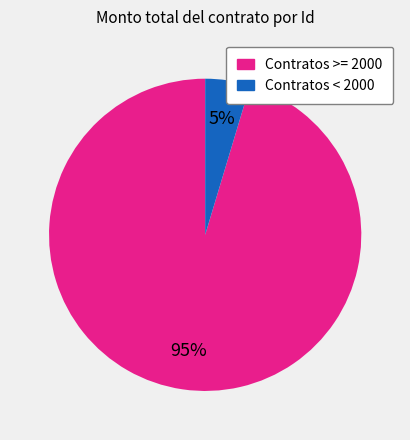

To the nearest percent, what is the average slice percentage?

50%